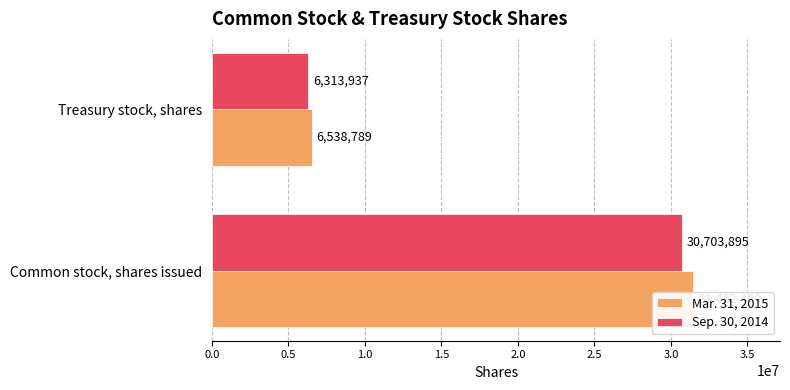

List the series in order of their peak value, lowest first.

Sep. 30, 2014, Mar. 31, 2015